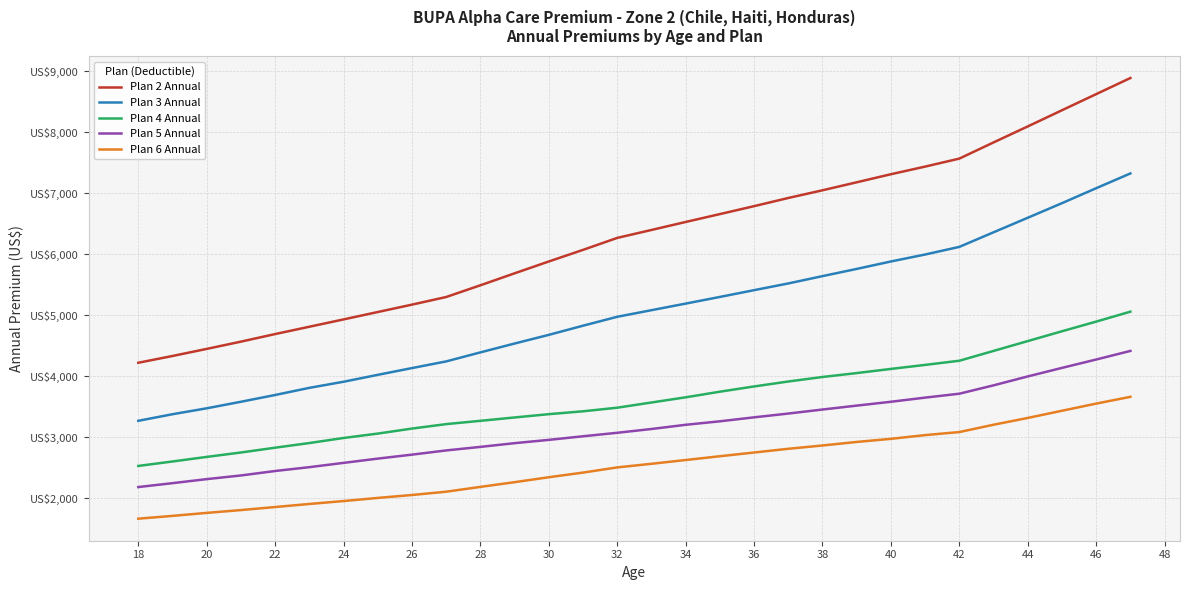

What is the maximum value for Plan 3 Annual?

7324